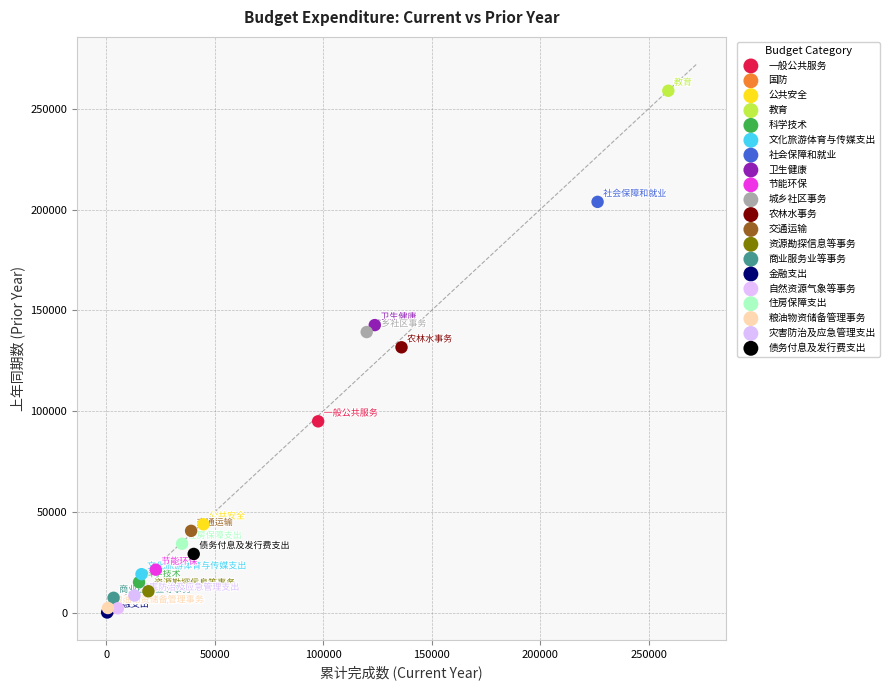

Which series contains the highest Y value?

教育